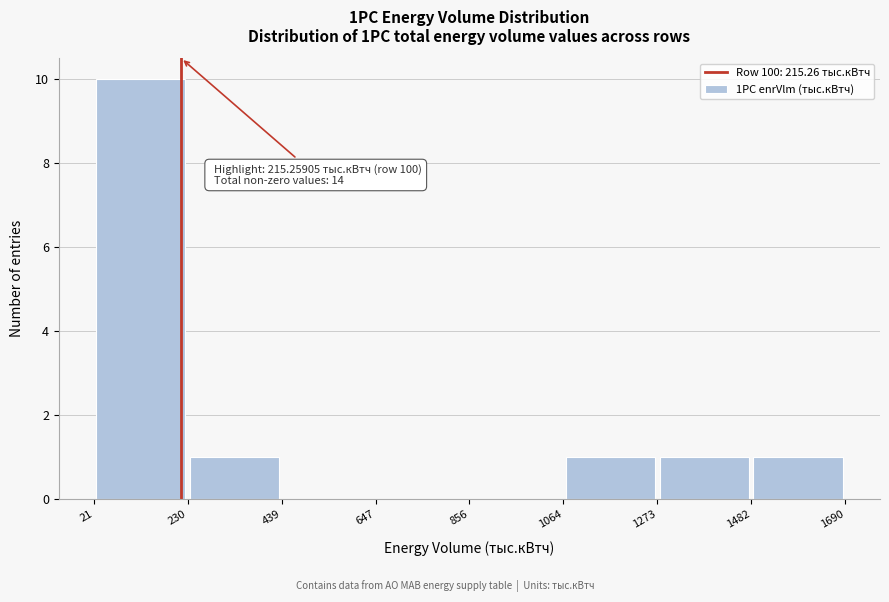

Over which range of the x-axis is the bar tallest?

21 to 230